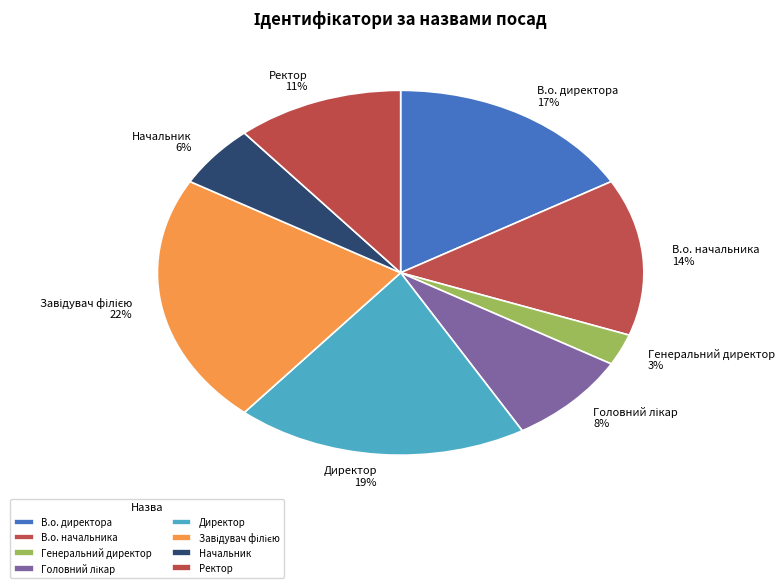

Between Генеральний директор and Директор, which is larger?

Директор